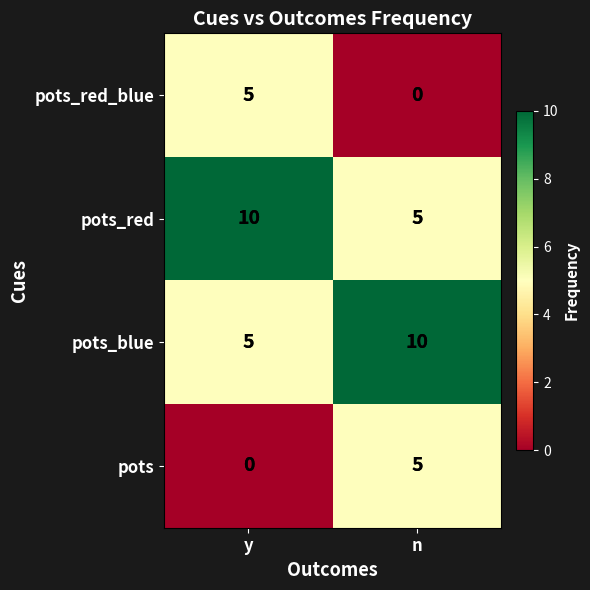

What is the difference between the highest and lowest values at n?

10